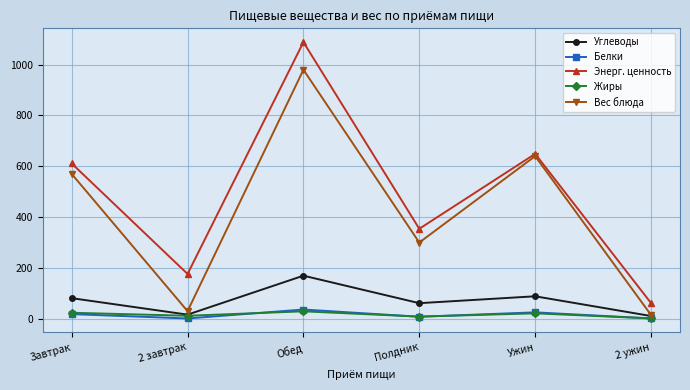

Does the chart have visible grid lines?

Yes